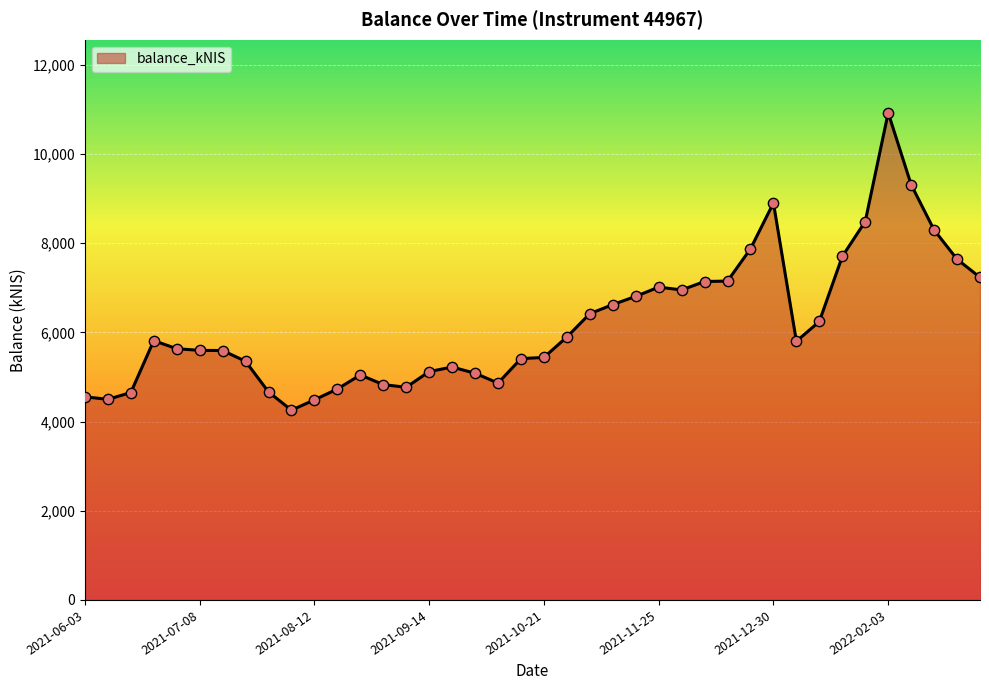

What is the difference between the maximum and minimum values?

6669.3